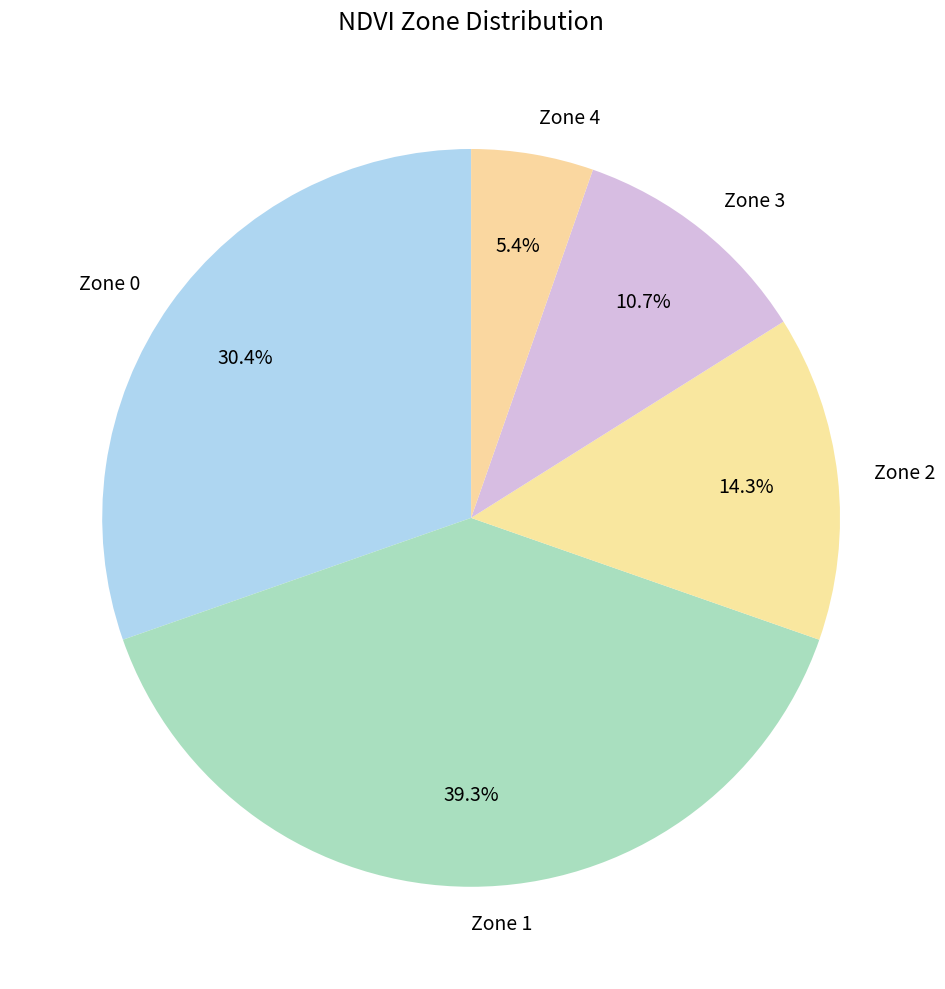

Which category has the biggest portion of the pie?

Zone 1